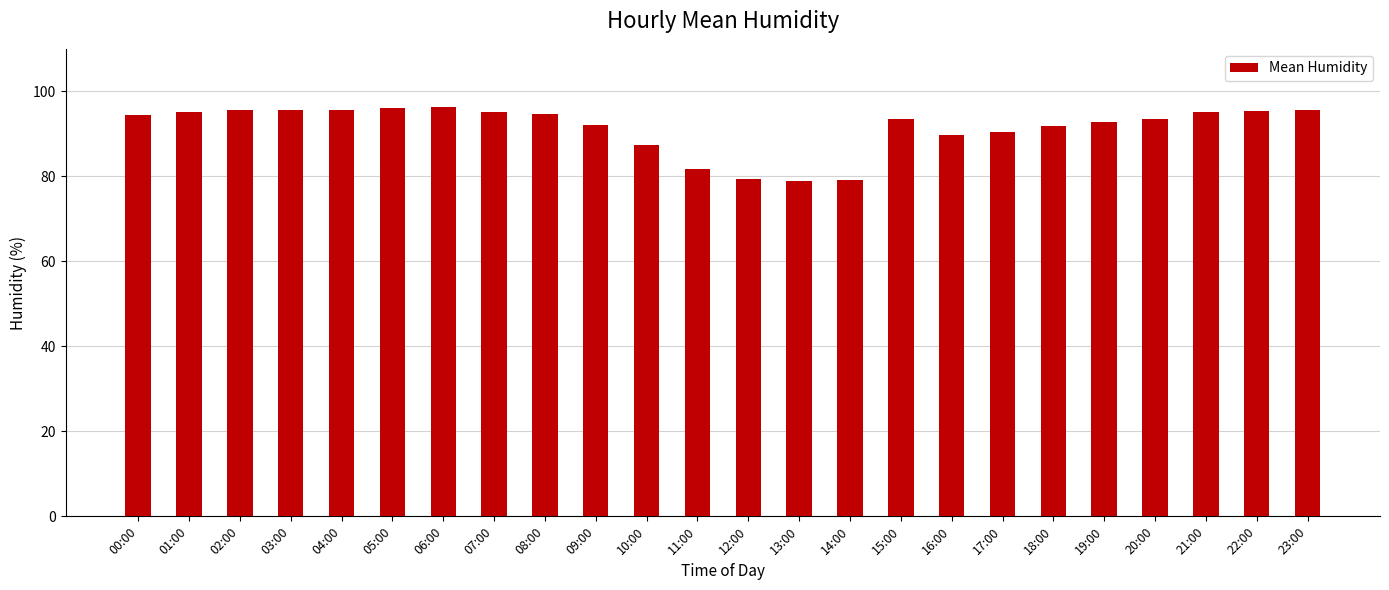

The value at 14:00 is 110.6. True or false?

False